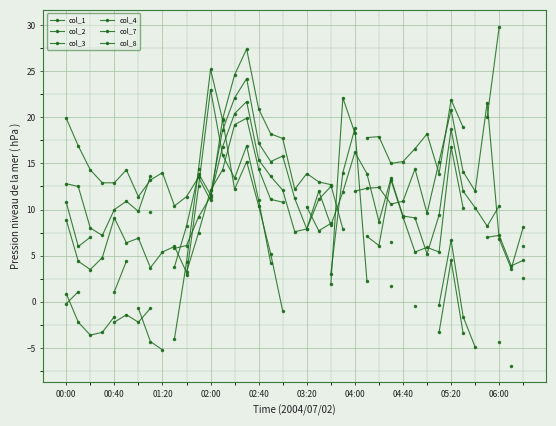

What is the sum of the col_3 values at 38 and 35?

10.8